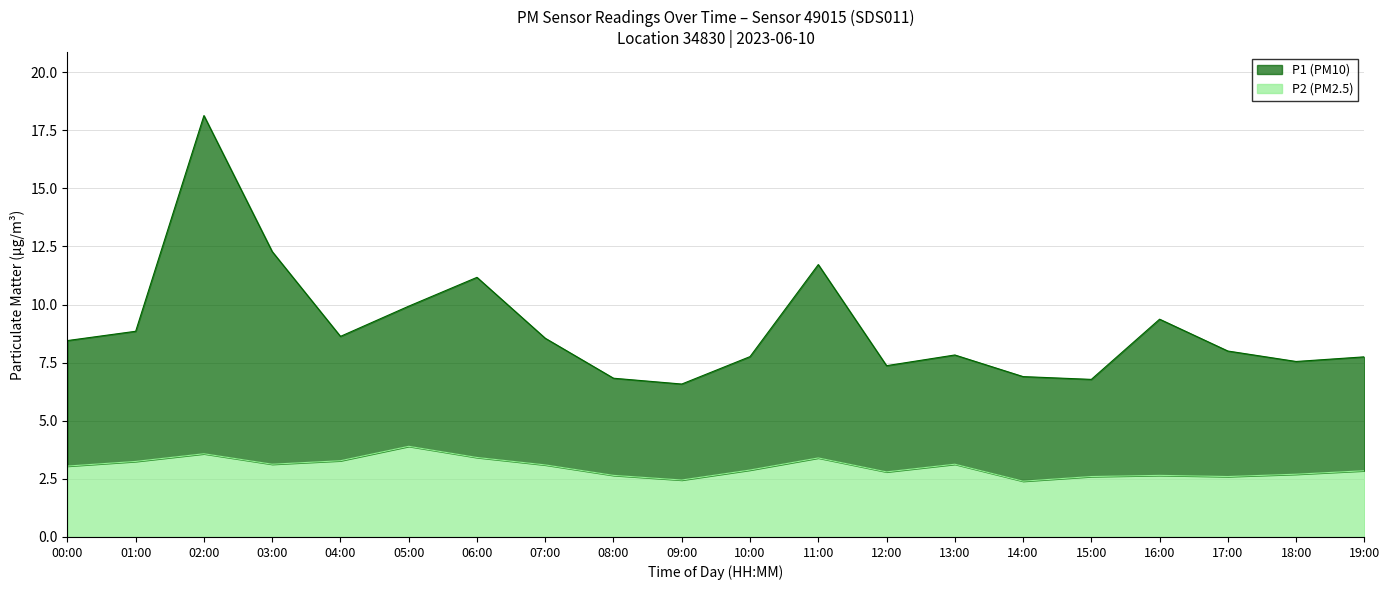

What is the difference between the P2 values at 01:00 and 02:00?

0.3